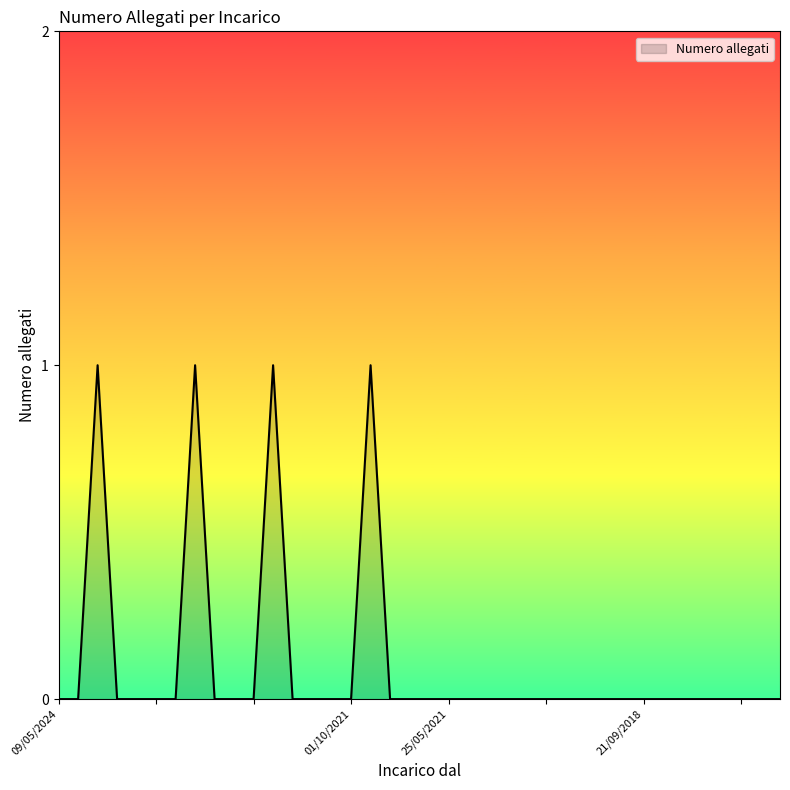

True or false: the data has more than 1 interior local peaks.

True